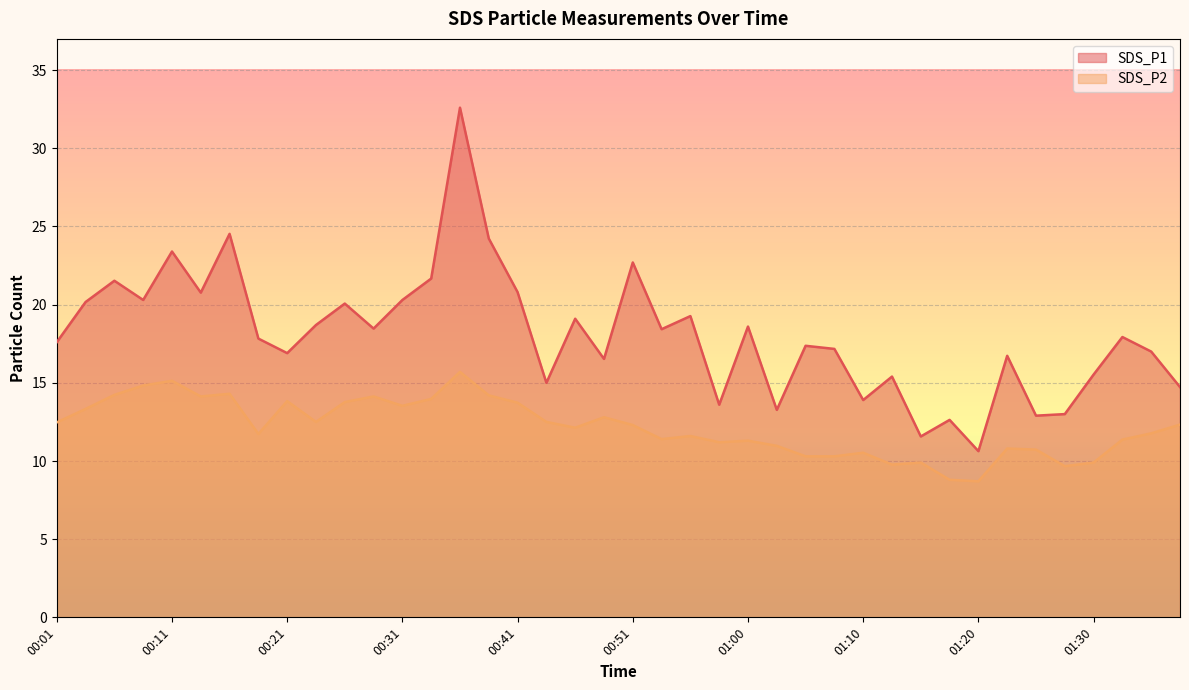

True or false: SDS_P1 has a value of 11.6 at 01:15.

True